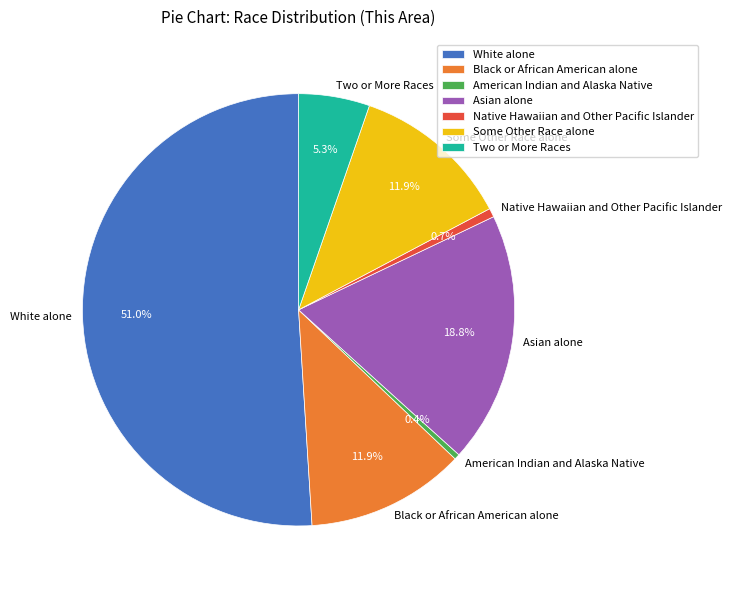

To the nearest percent, what portion does Asian alone represent?

19%